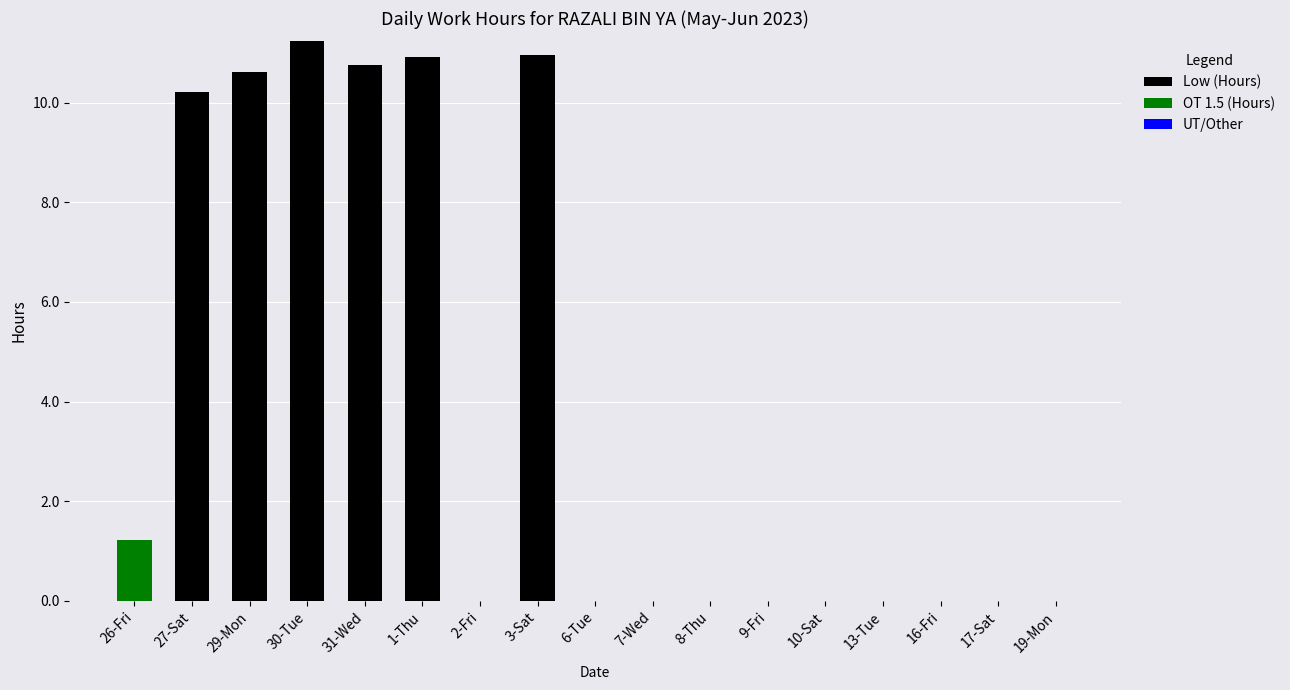

Is it true that Low (Hours) equals 10.2 at 27-Sat?

True